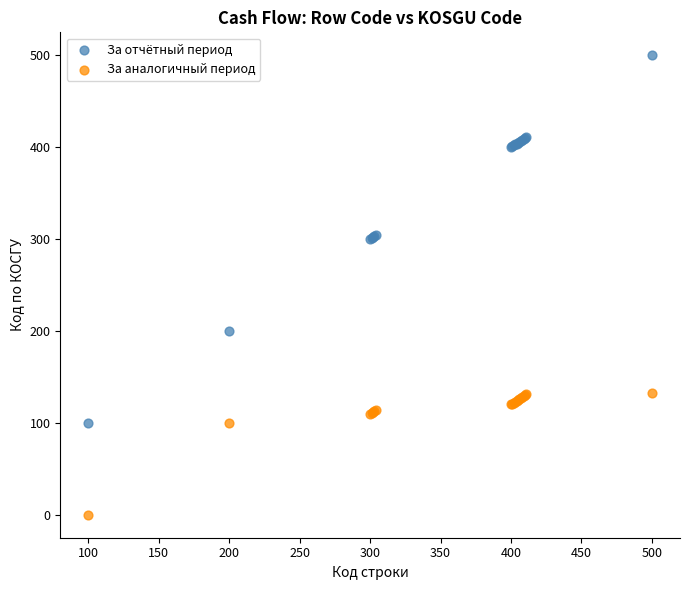

Which series contains the lowest Y value?

За аналогичный период